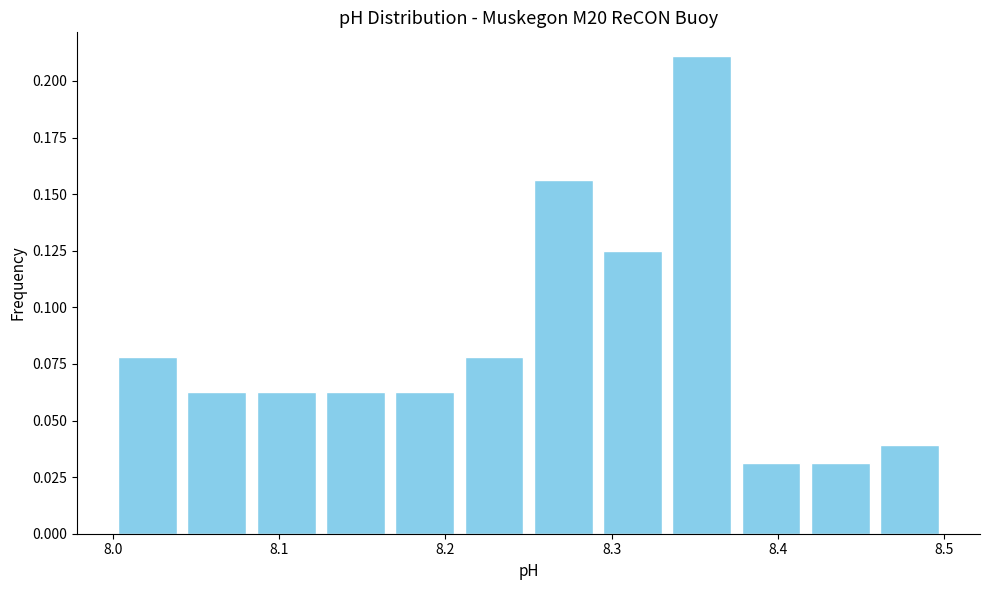

Reading left to right, list every bar in this chart as the range it spans on the x-axis followed by its height. Neither the bar edges nor the heights are printed on the chart, so give them approximately, as read against the axes.

8.00 to 8.04: 0.080
8.04 to 8.08: 0.065
8.08 to 8.13: 0.065
8.13 to 8.17: 0.065
8.17 to 8.21: 0.065
8.21 to 8.25: 0.080
8.25 to 8.29: 0.155
8.29 to 8.33: 0.125
8.33 to 8.38: 0.210
8.38 to 8.42: 0.030
8.42 to 8.46: 0.030
8.46 to 8.50: 0.040